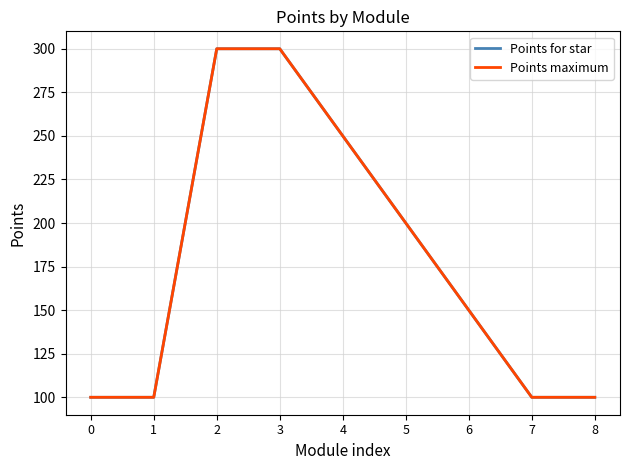

List the labels in order of Points maximum value, largest first.

2, 3, 4, 5, 6, 0, 1, 7, 8